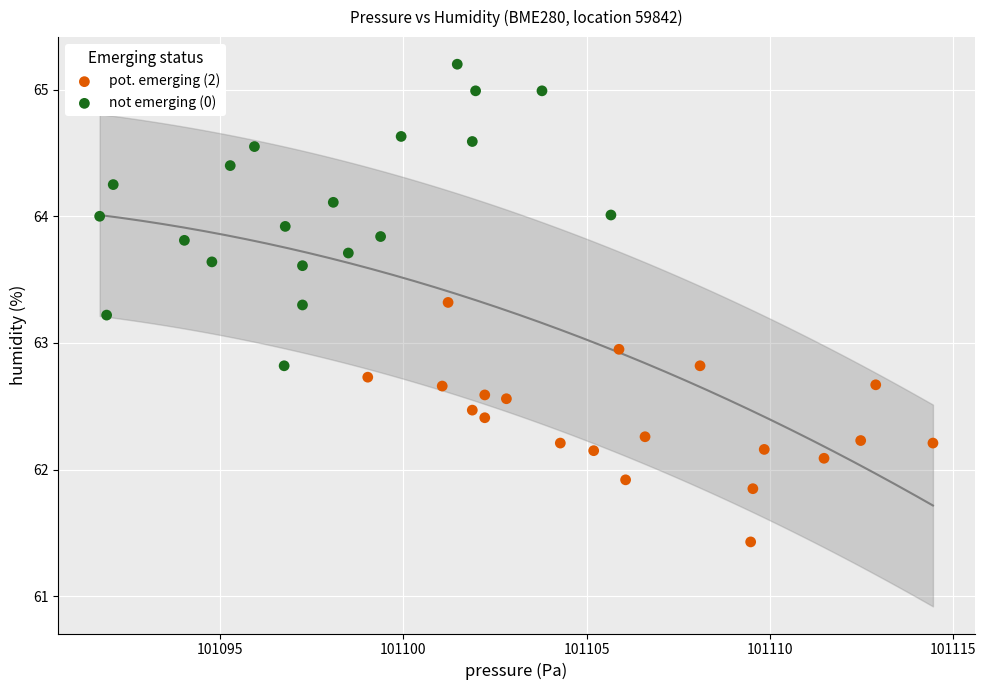

Which series contains the highest Y value?

not emerging (0)